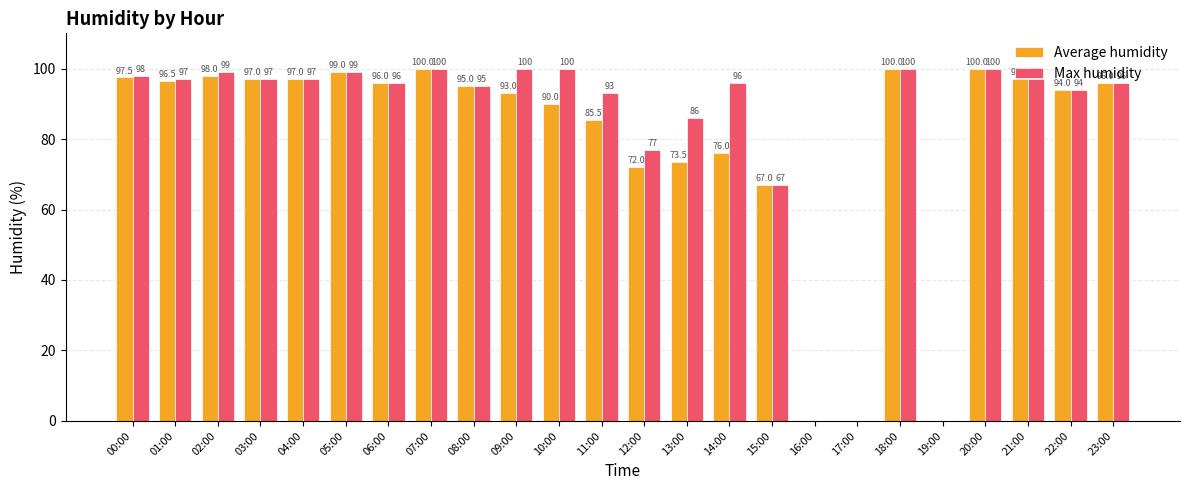

Is it true that Max humidity equals 0.0 at 17:00?

True